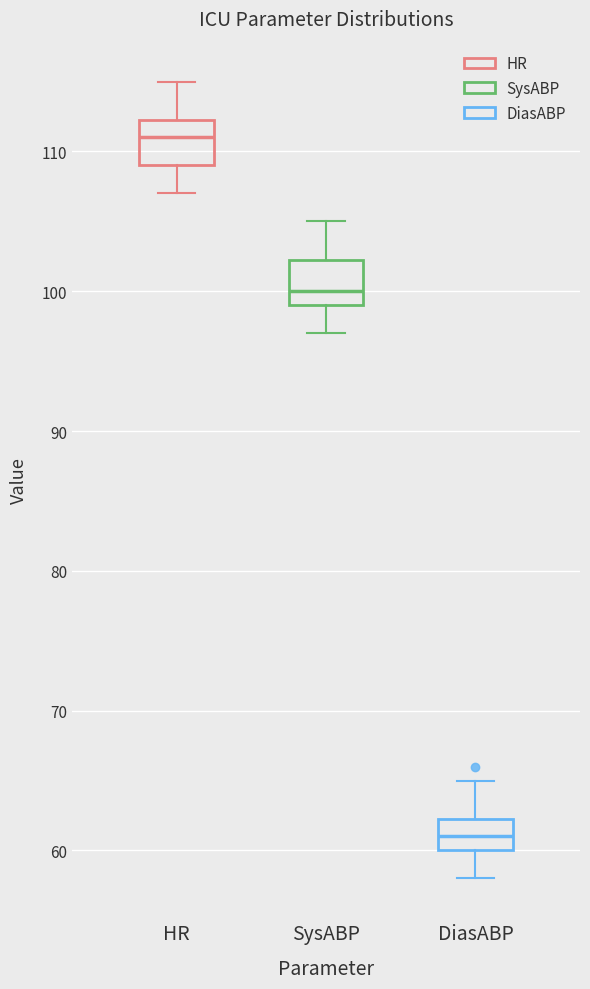

Which box's median line is the highest?

HR